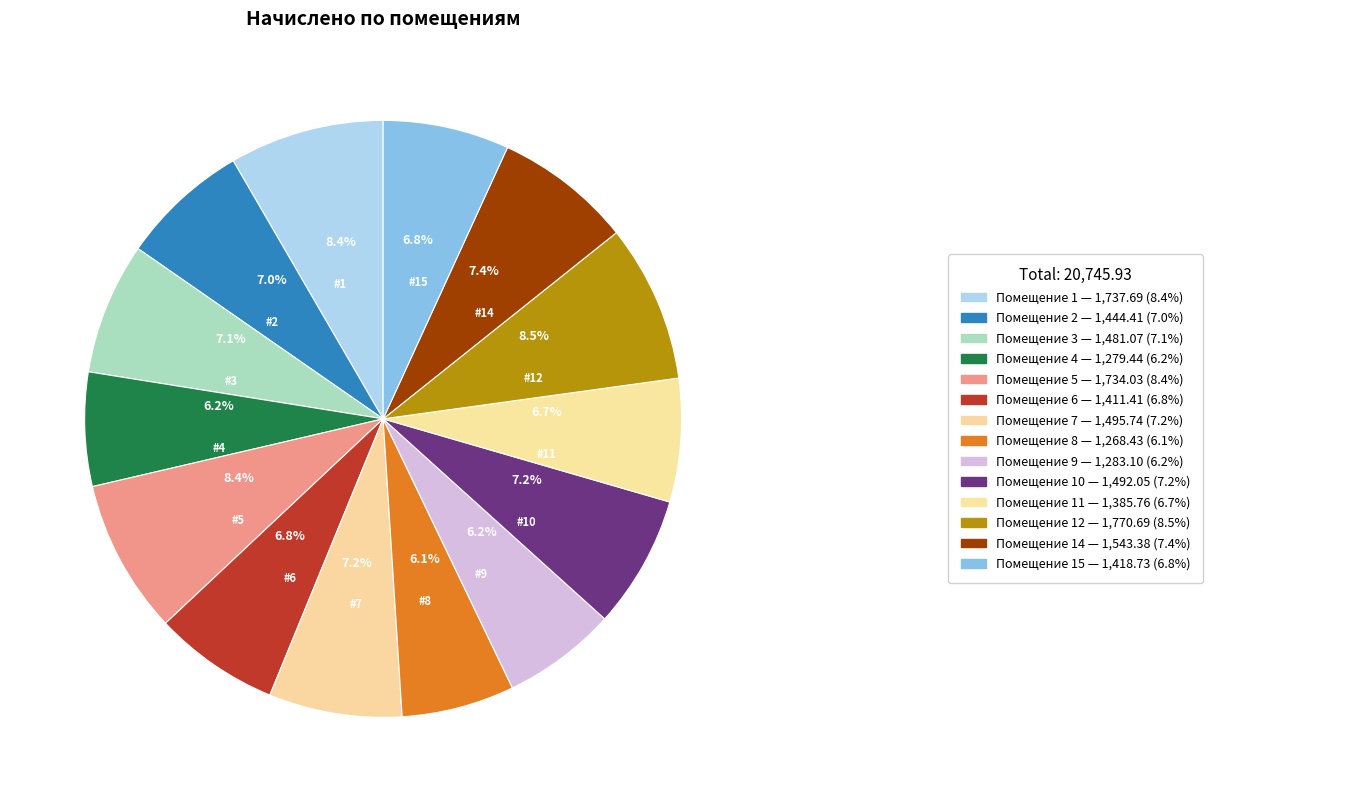

Which slice is the largest?

12